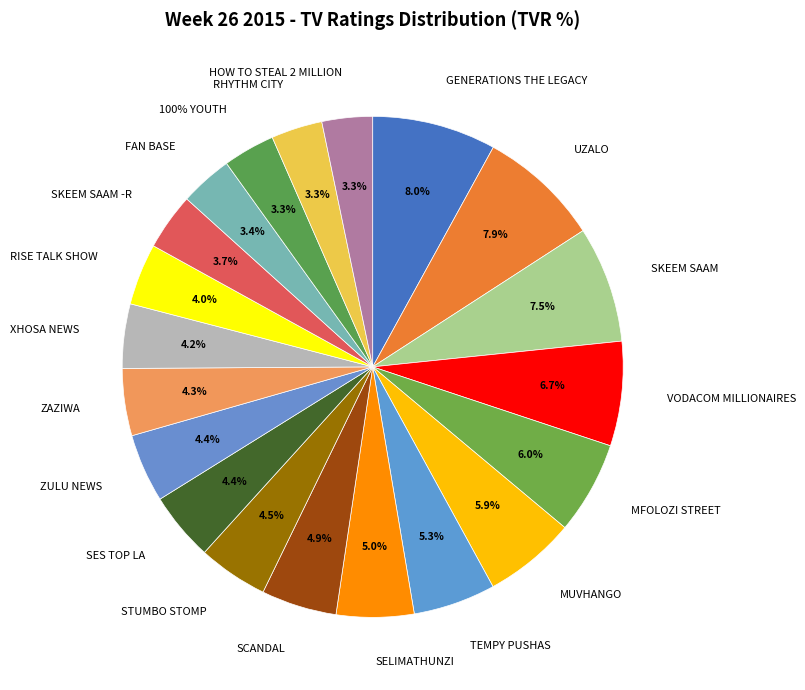

What percentage do SELIMATHUNZI and VODACOM MILLIONAIRES together represent?

11.7%